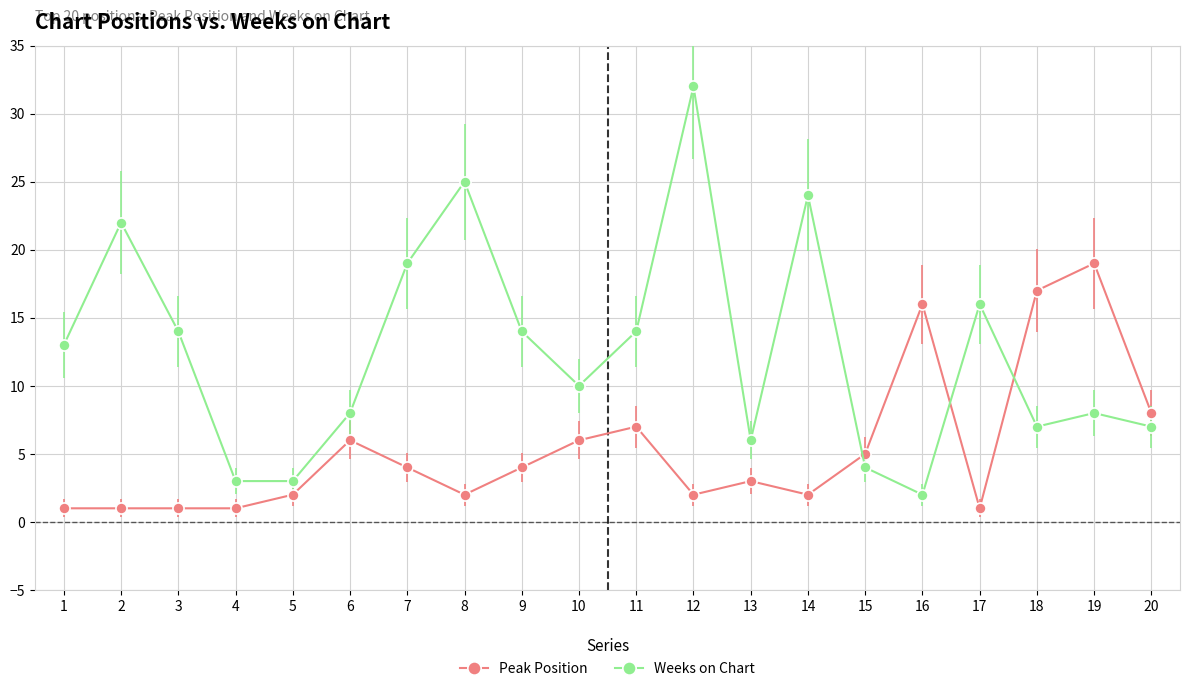

Between 1 and 20, which series saw the biggest shift?

Peak Position